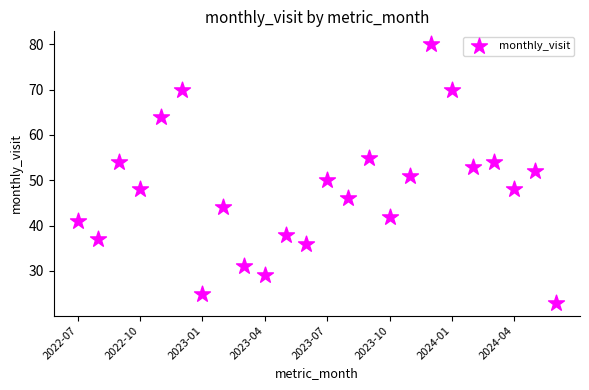

What is the range of Y values (max minus min)?

57